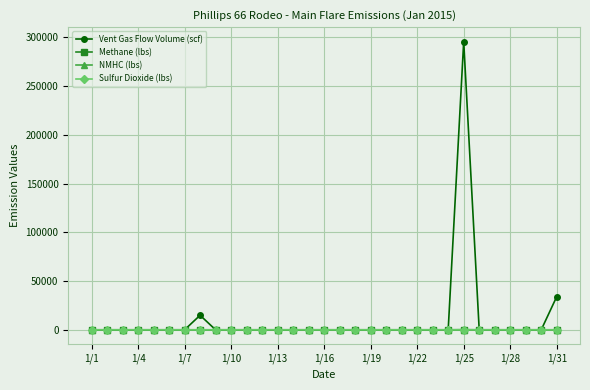

Which series has the widest spread of values?

Vent Gas Flow Volume (scf)